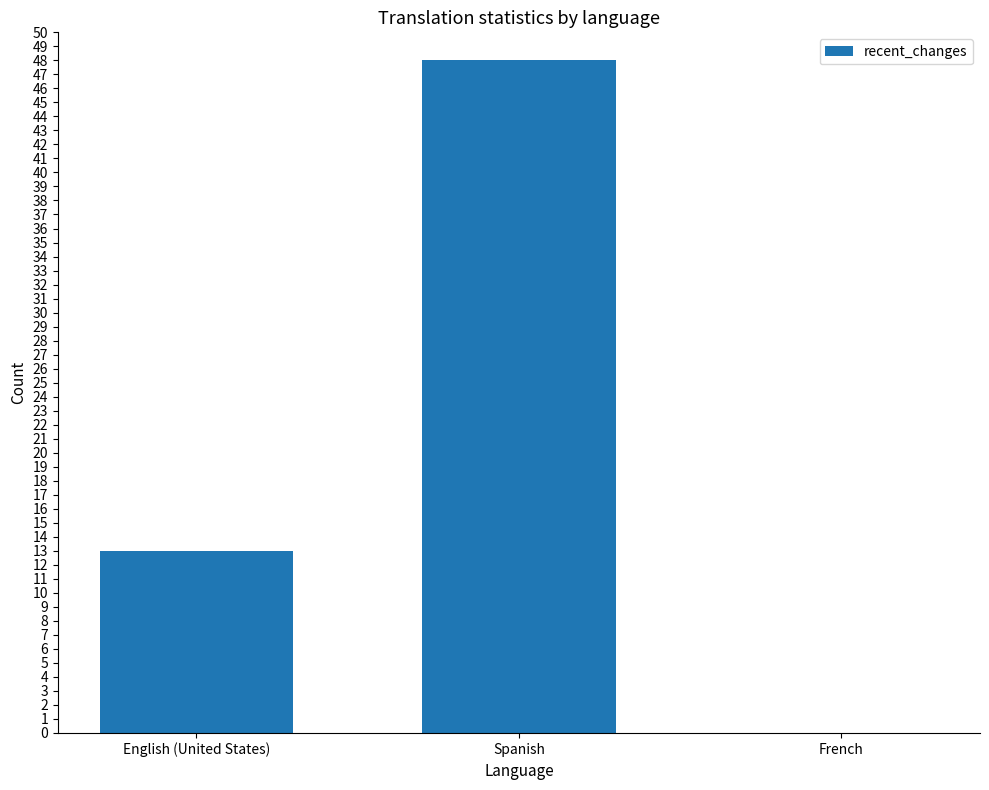

Are the bars horizontal?

No